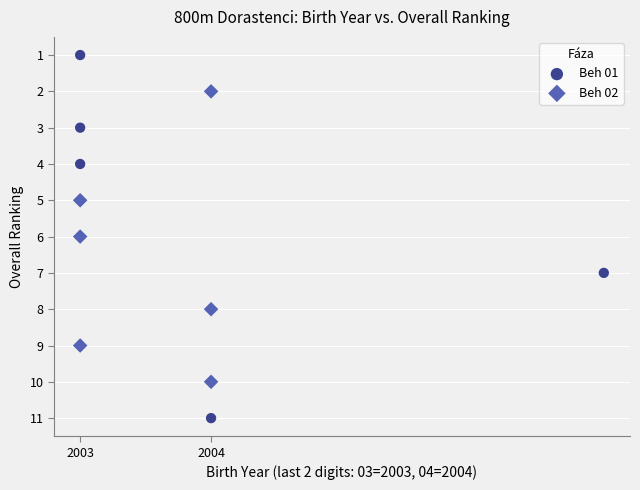

Which series reaches the maximum Y coordinate?

Beh 01